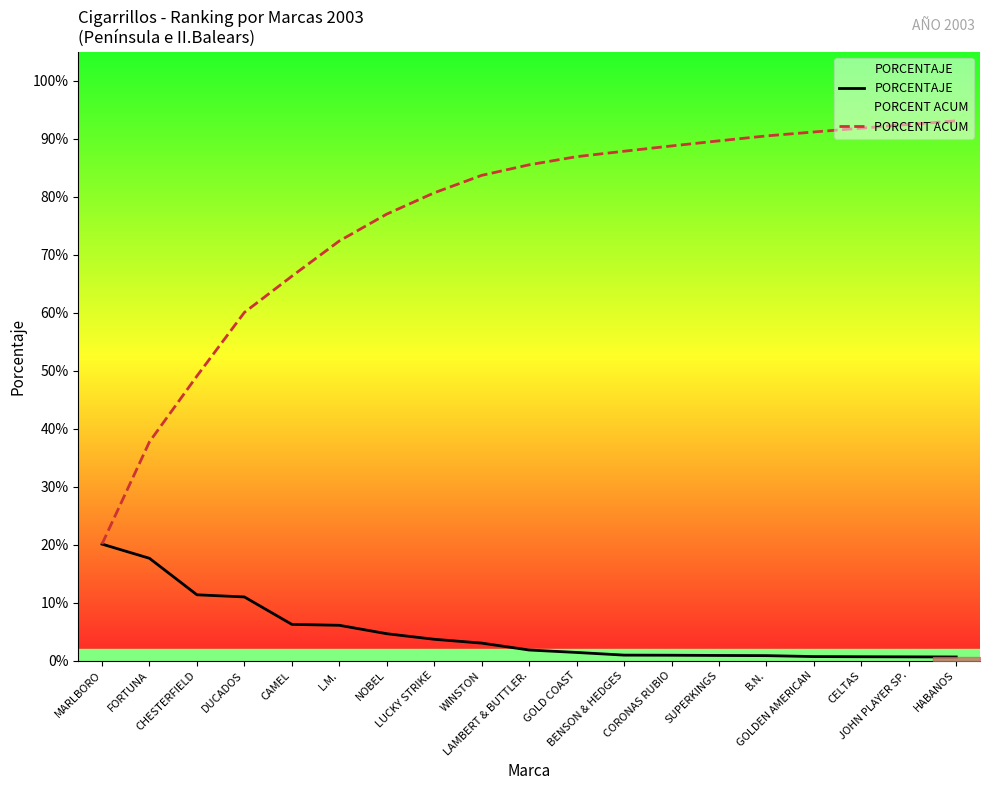

Which category has the highest value in the PORCENTAJE series?

MARLBORO